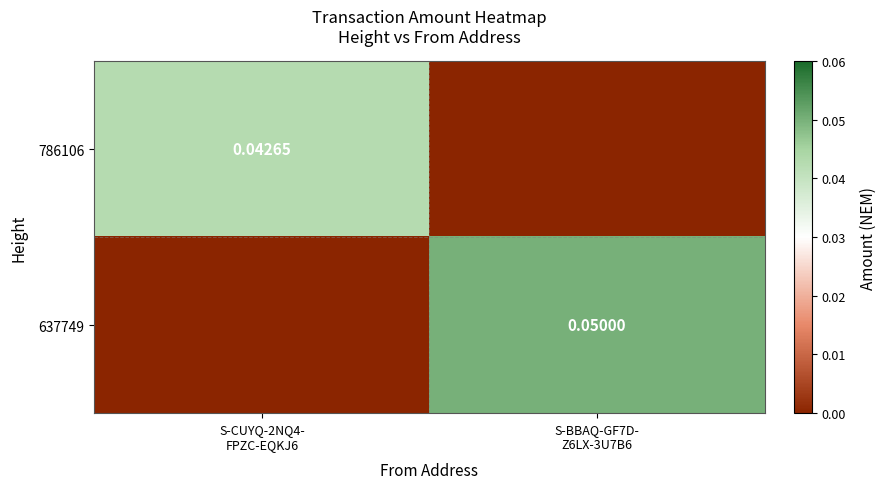

The 786106 series shows 0.0 at S-BBAQ-GF7D- Z6LX-3U7B6. True or false?

False